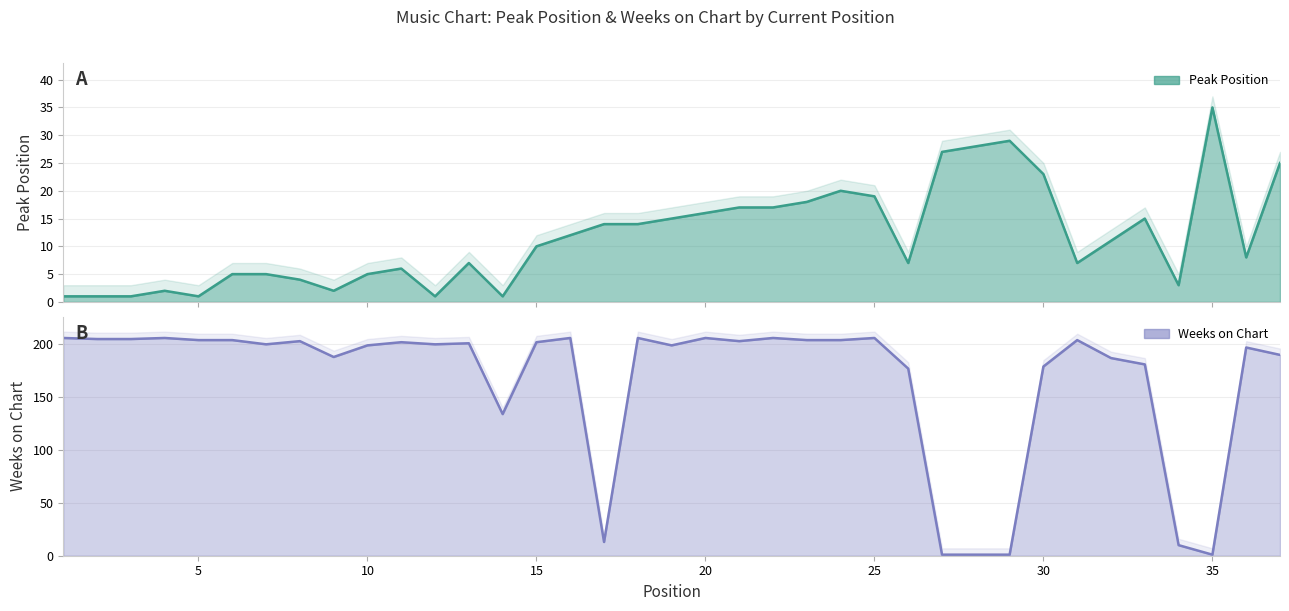

Which series has the largest range (max minus min)?

Weeks on Chart